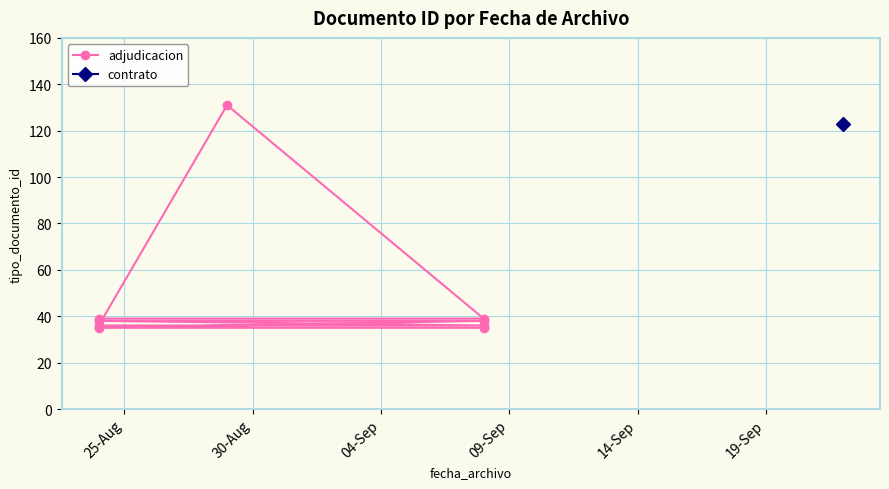

How many lines are shown in the chart?

1